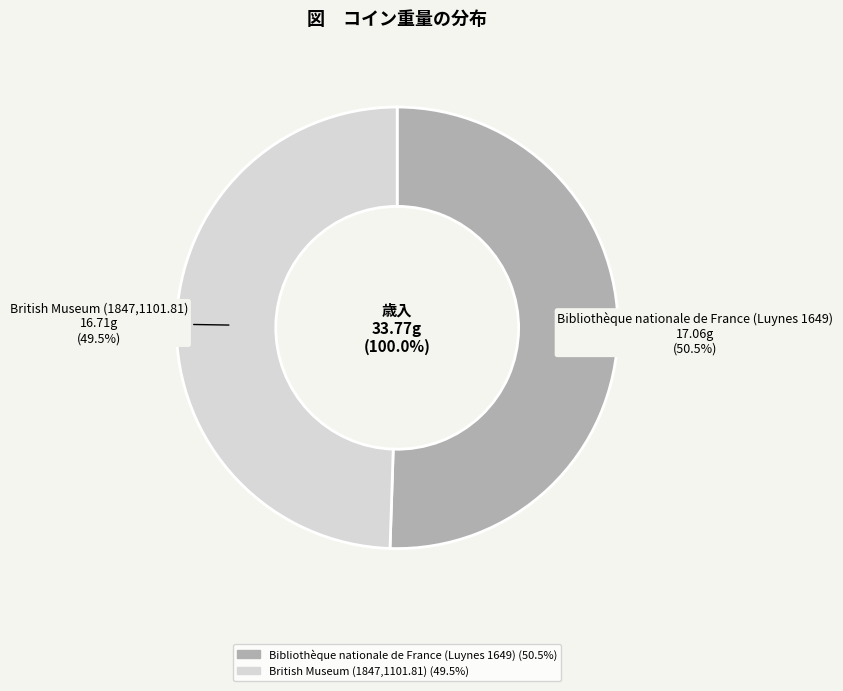

What percentage do British Museum (1847,1101.81) and Bibliothèque nationale de France (Luynes 1649) together represent?

100.0%